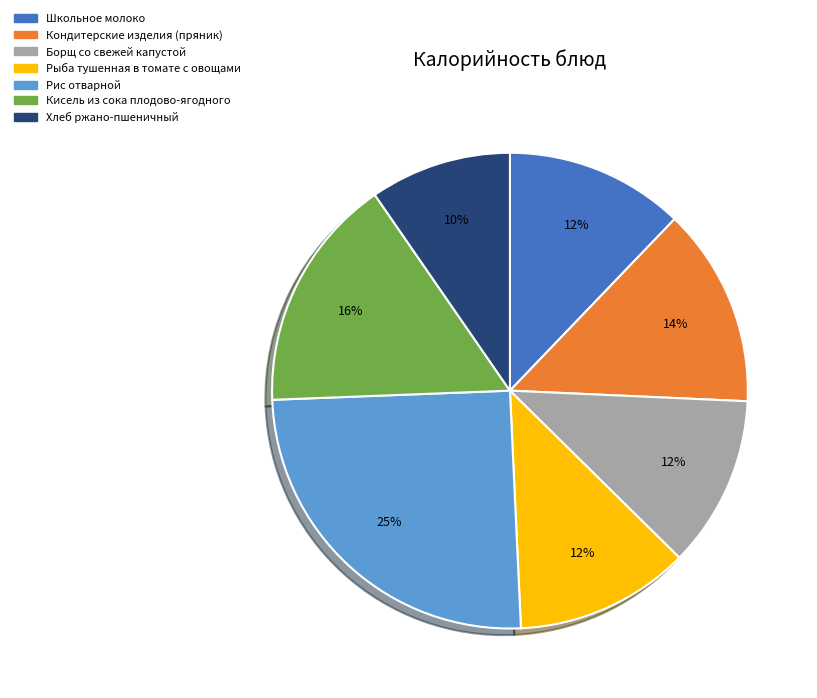

How many slices are in this pie chart?

7